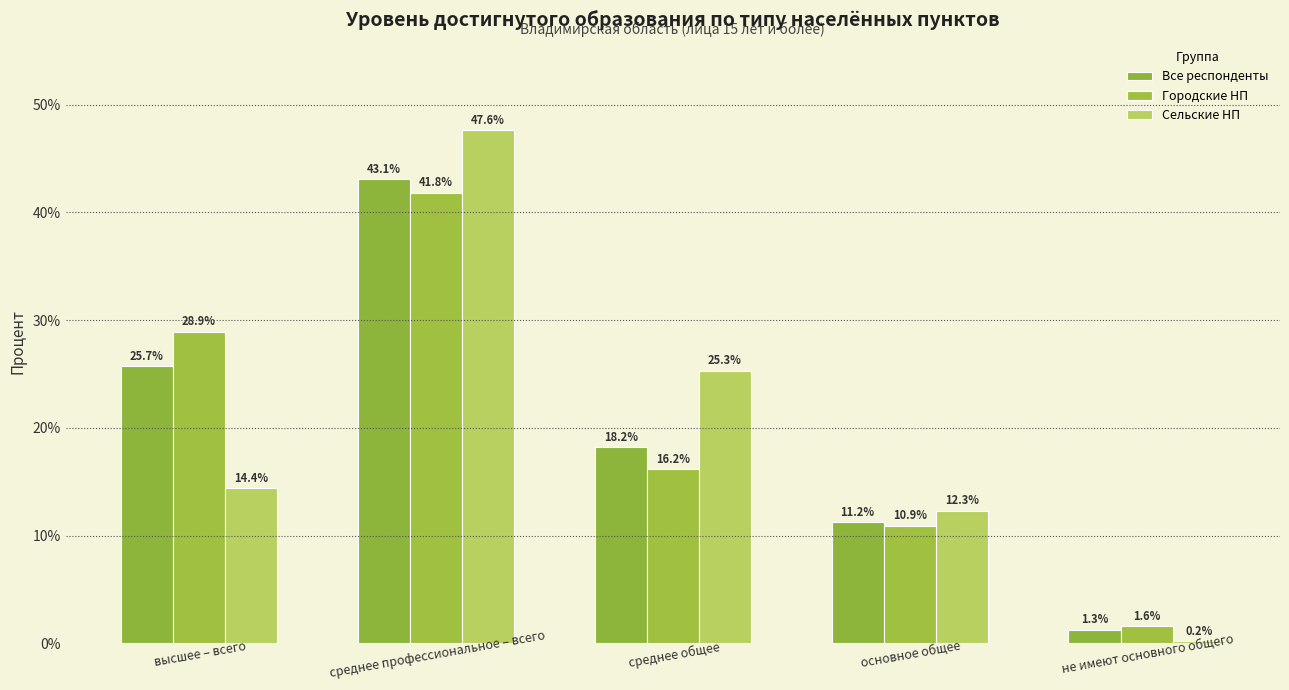

At which category is the sum across all series the highest?

среднее профессиональное – всего